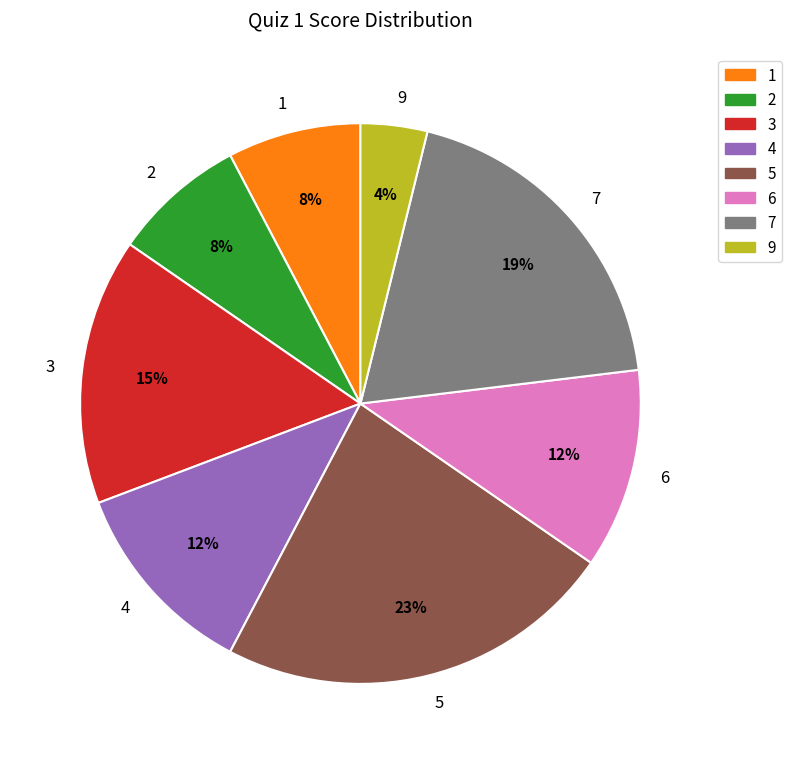

What is the largest slice in the pie chart?

5